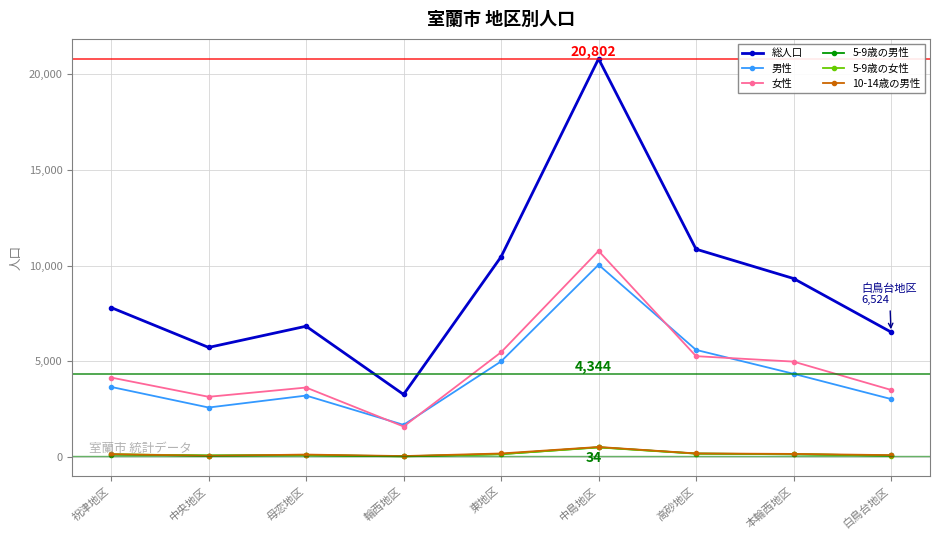

Count the number of categories in the chart.

9